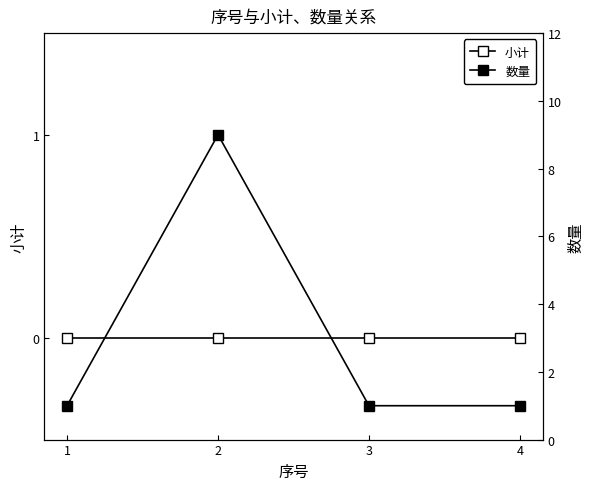

True or false: 数量 has a value of 1 at 4.

True